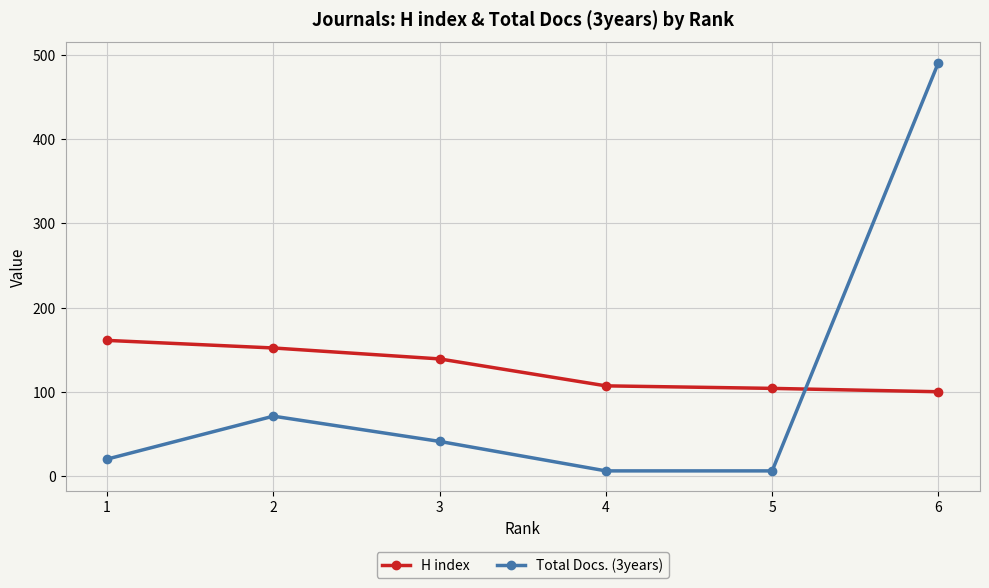

Rank the series by their average value, from highest to lowest.

H index, Total Docs. (3years)